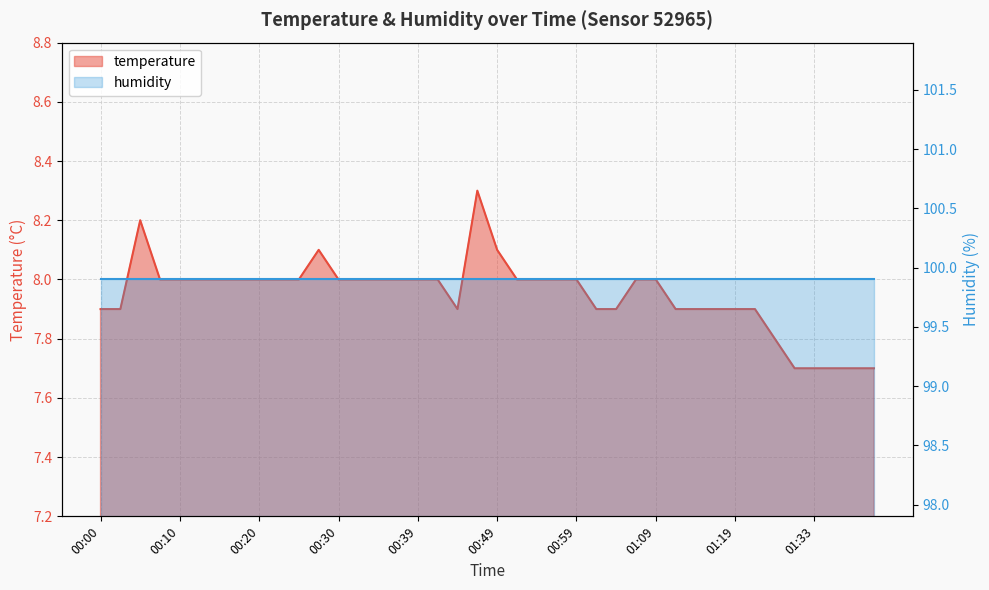

What is the change in value from 00:22 to 01:35?

-0.3